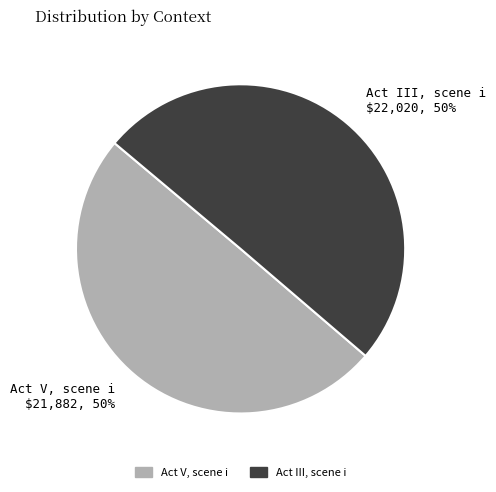

Is it true that Act V, scene i is 65% of the pie?

False